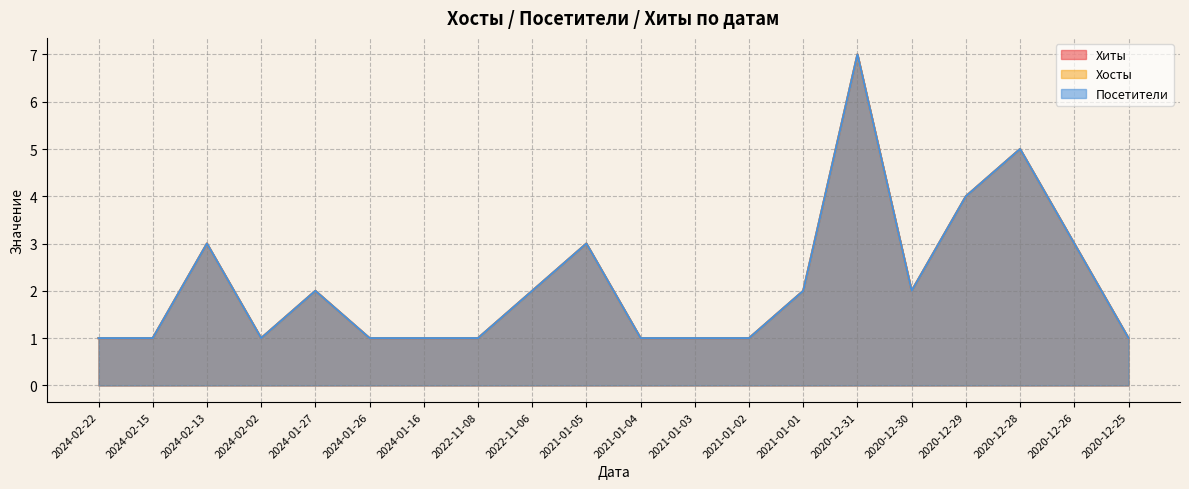

At which category is the sum across all series the highest?

2020-12-31